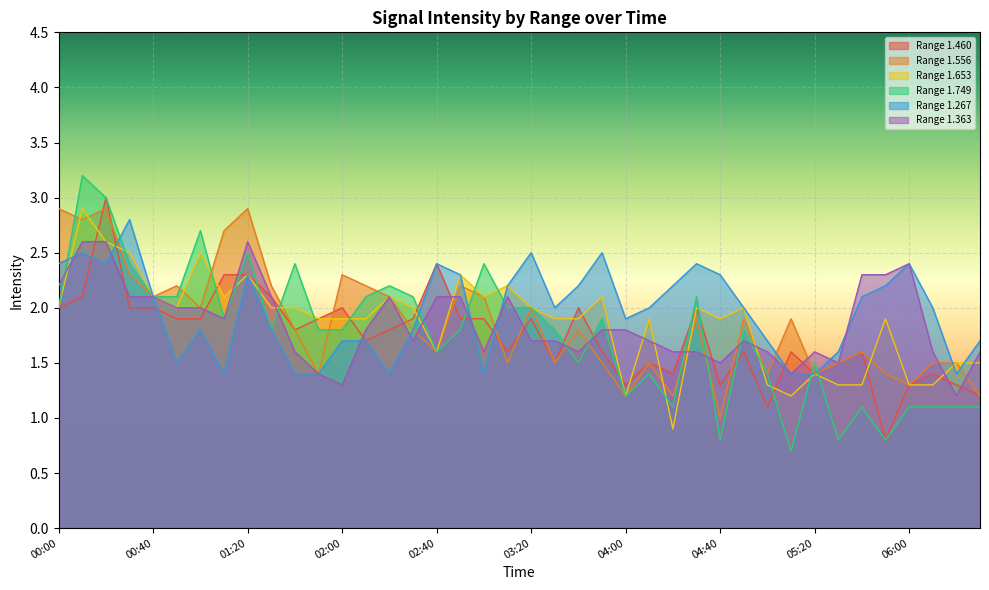

Which series ends up on top after the final intersection of Range 1.363 and Range 1.460?

Range 1.363